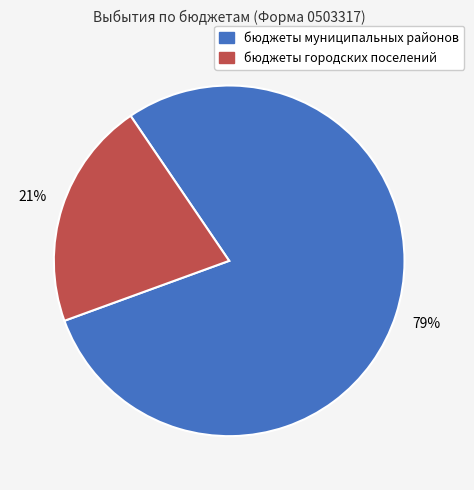

Rank the categories by value from highest to lowest.

бюджеты муниципальных районов, бюджеты городских поселений